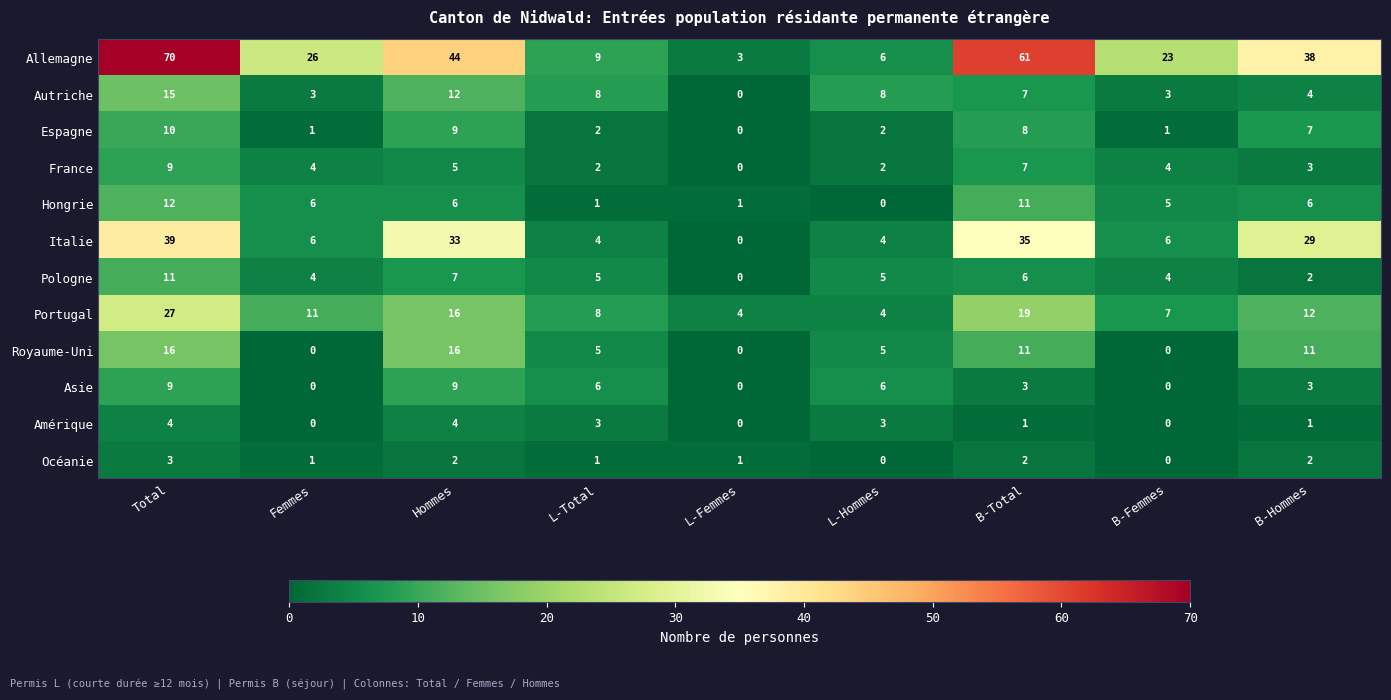

Where does the Espagne series first go above 2?

Total